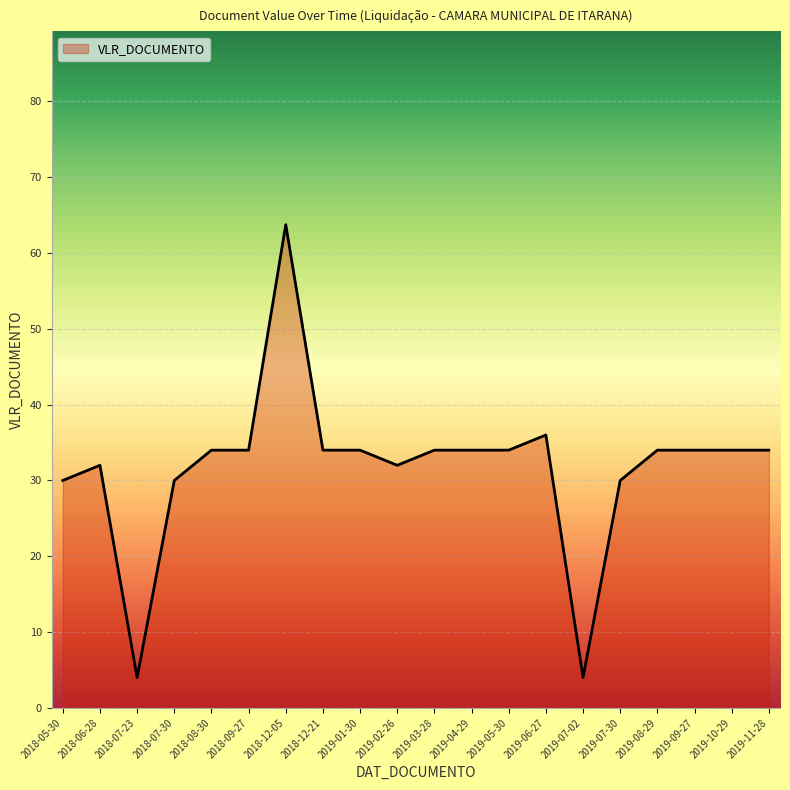

What is the sum of all values?

635.8